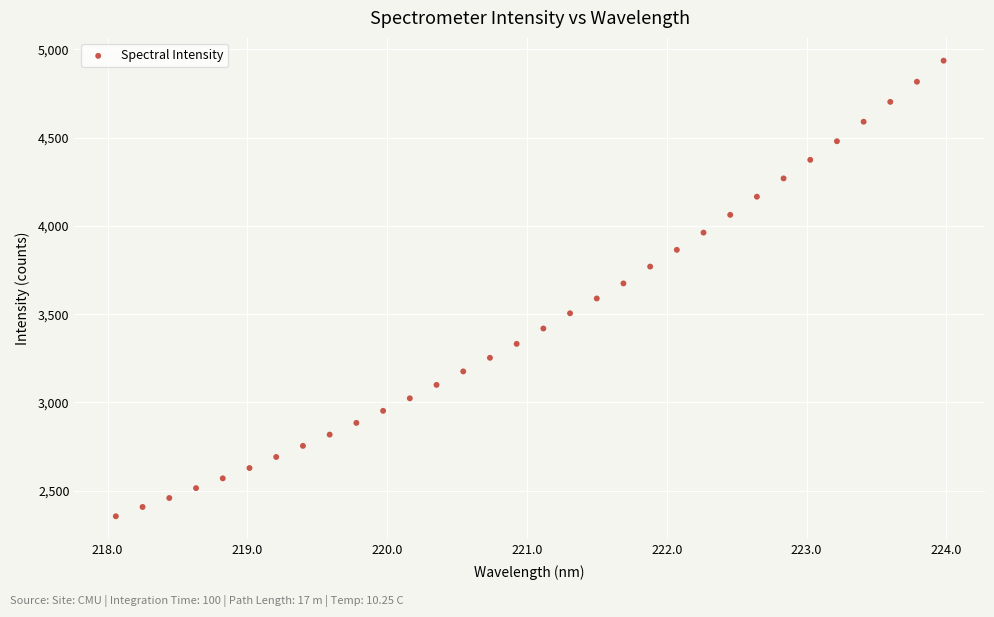

What is the range of Y values (max minus min)?

2581.5